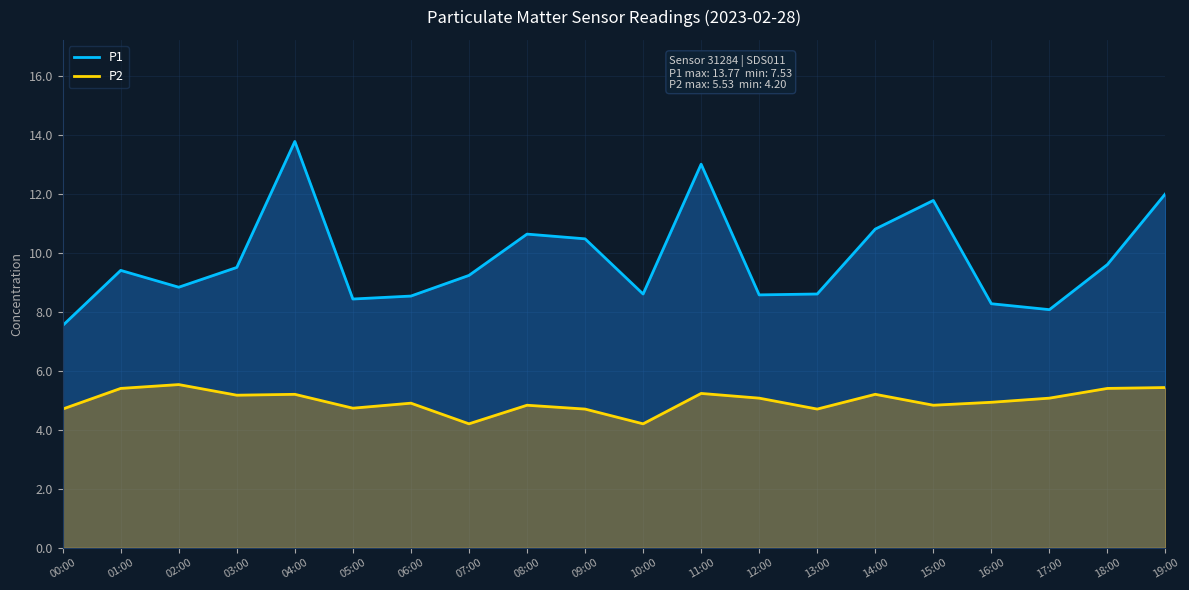

The P1 series shows 12.5 at 03:00. True or false?

False